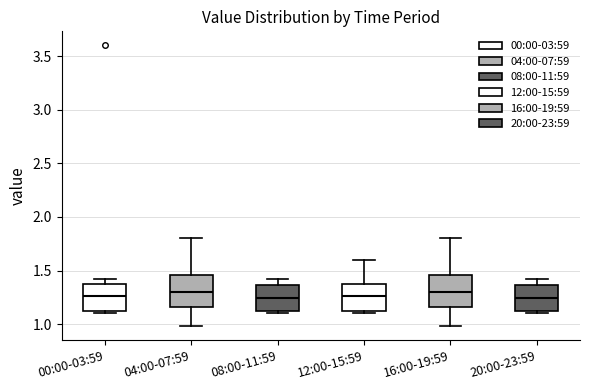

Where does the median line of the box for 08:00-11:59 sit on the y-axis? The values are not printed on the chart, so give them approximately, as read against the axis.

1.25